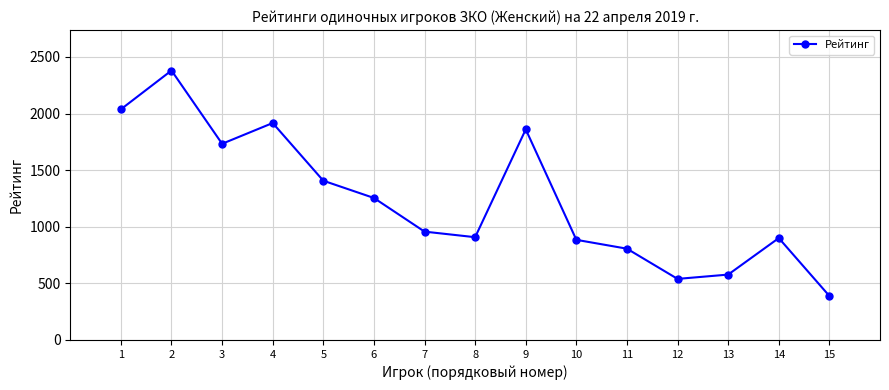

What is the value of the 15th point from the left?

388.6